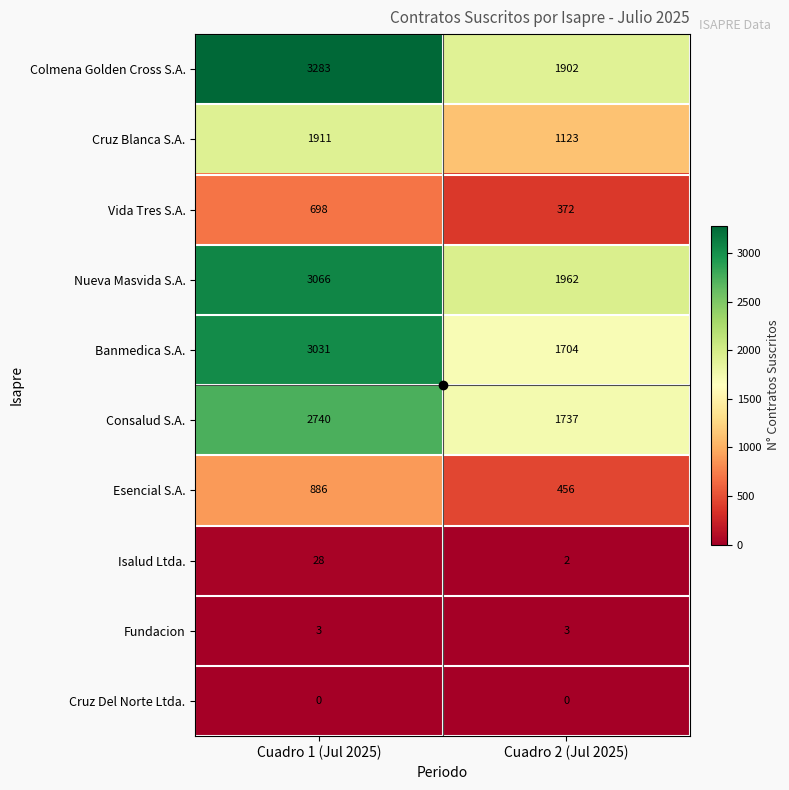

What is the greatest value displayed?

3283